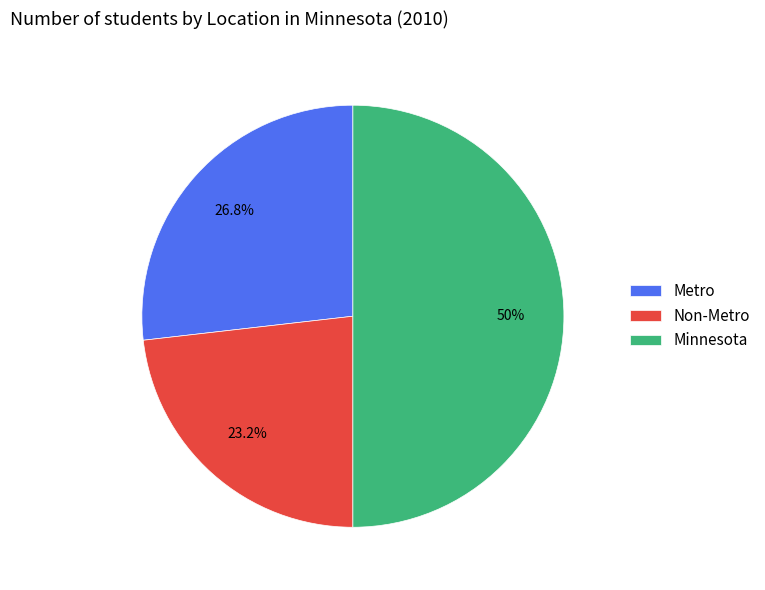

What is the largest slice in the pie chart?

Minnesota